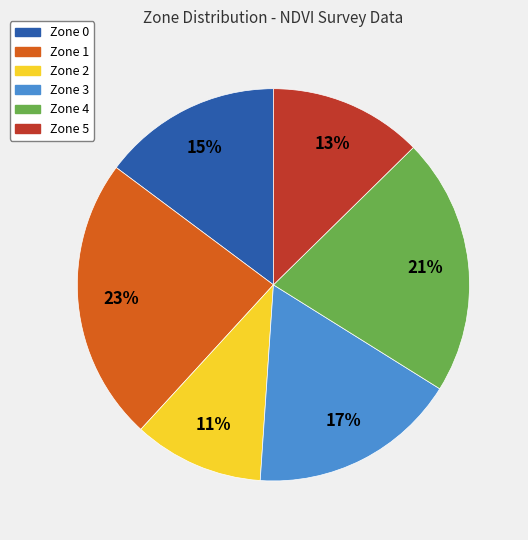

Do Zone 1 and Zone 5 together represent more than half of the pie?

No